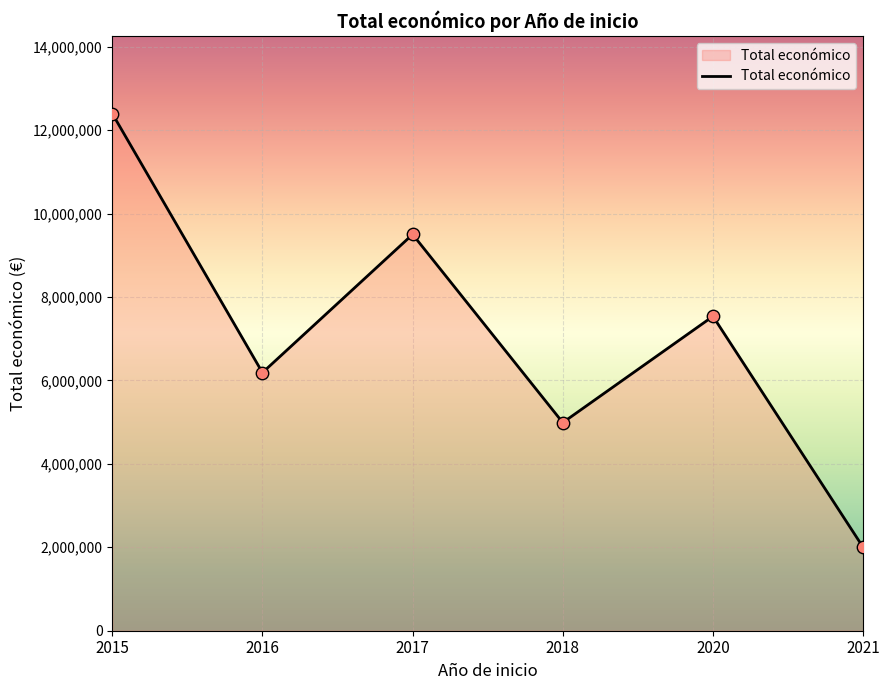

Which has a higher value, 2017 or 2015?

2015